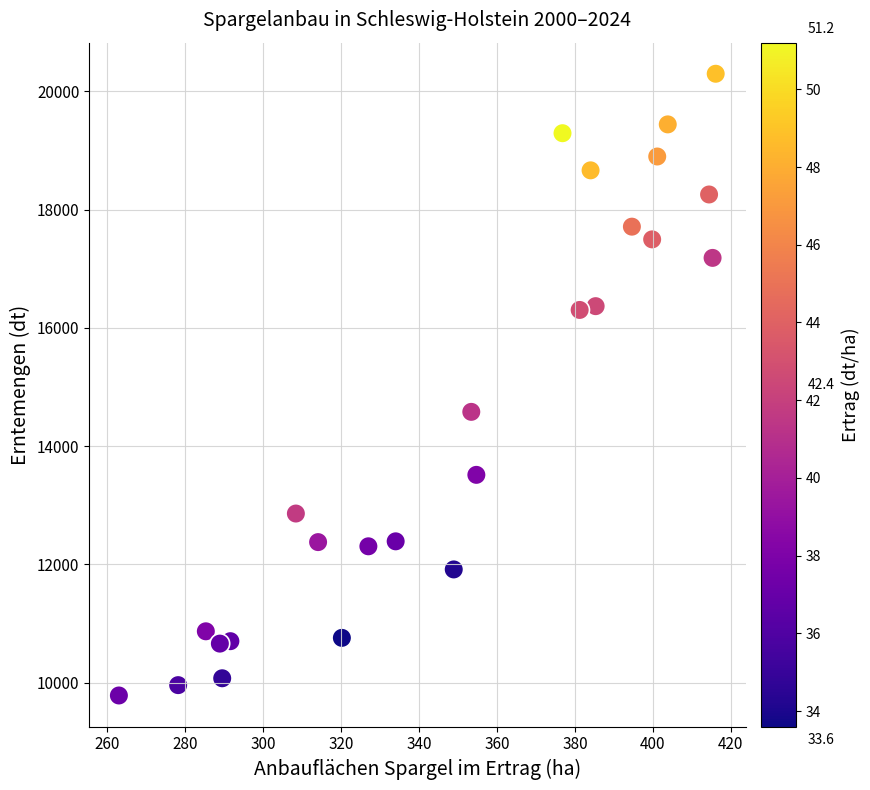

What is the range of Y values (max minus min)?

10511